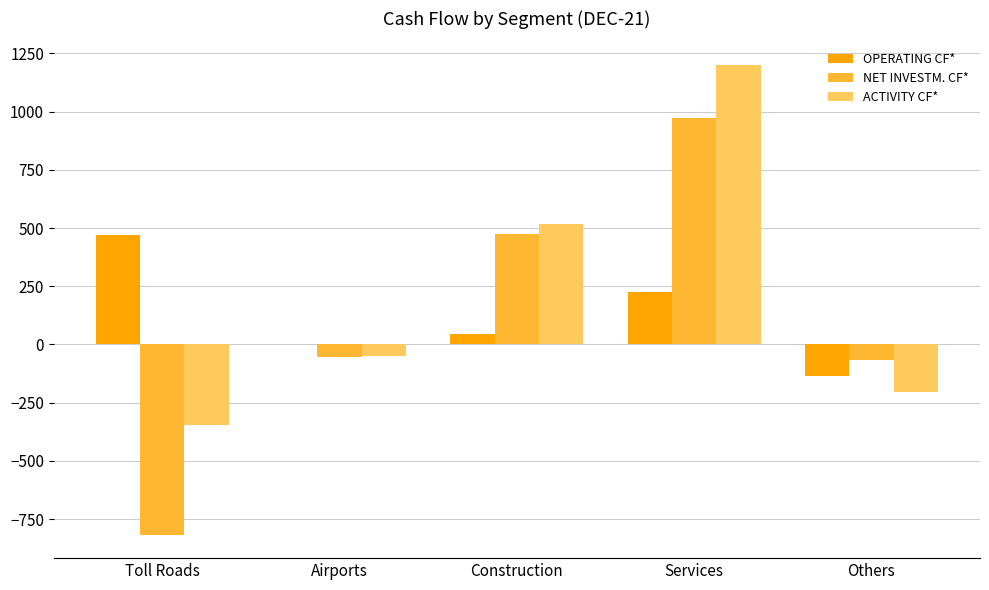

The value of OPERATING CF* at Toll Roads is 469. True or false?

True